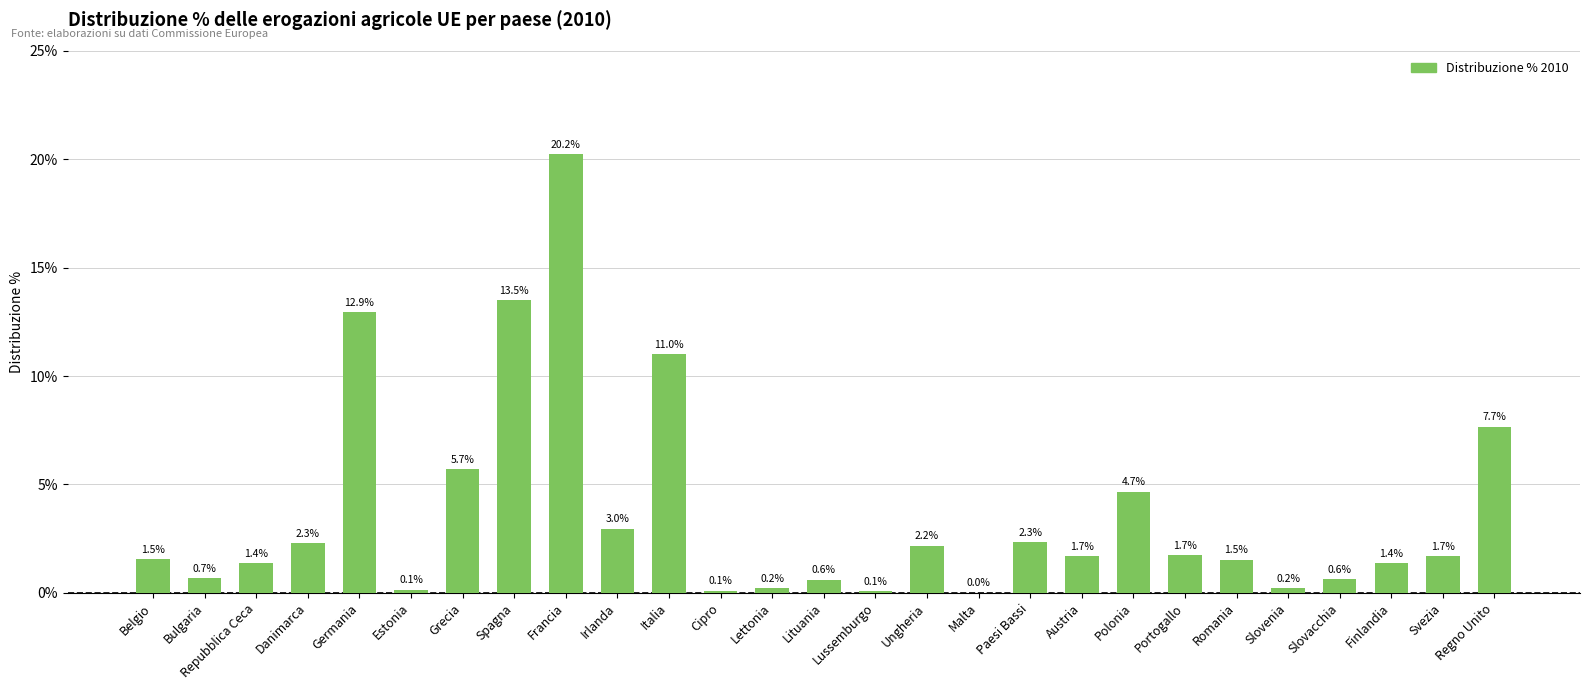

What is the sum of all values?

99.0